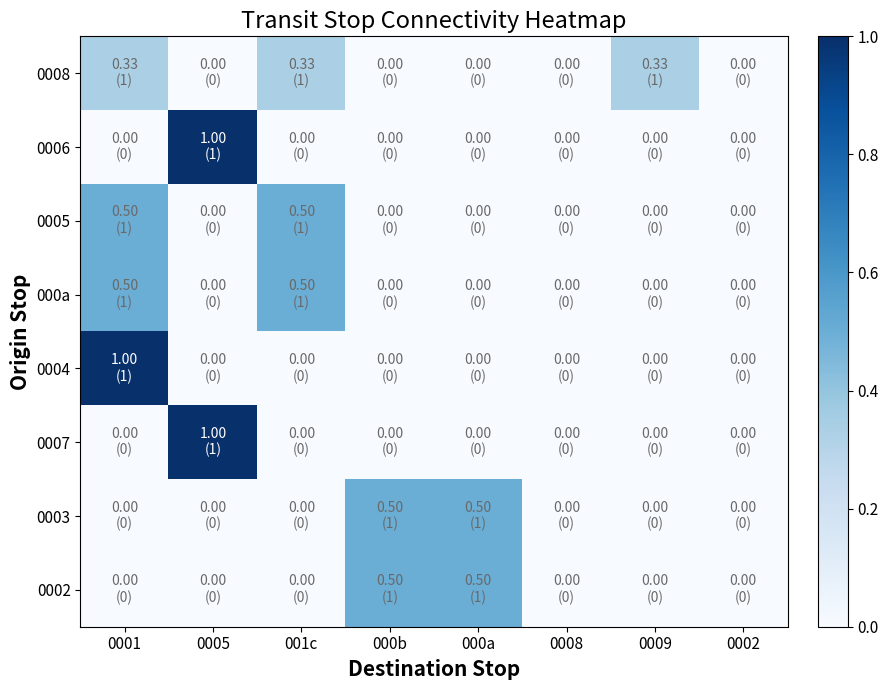

At how many categories does at least one series exceed 0?

6